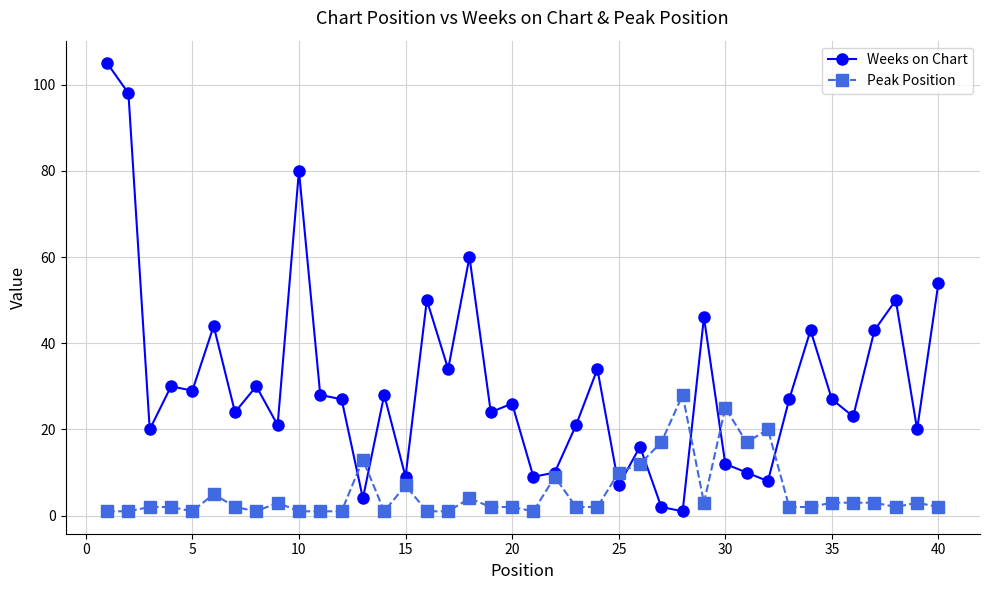

Which series has the largest range (max minus min)?

Weeks on Chart